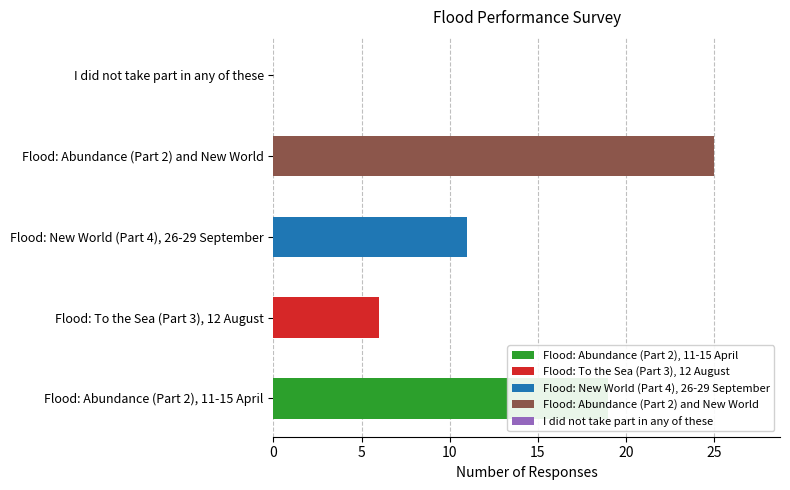

What is the label of the 3rd bar from the left?

Flood: New World (Part 4), 26-29 September